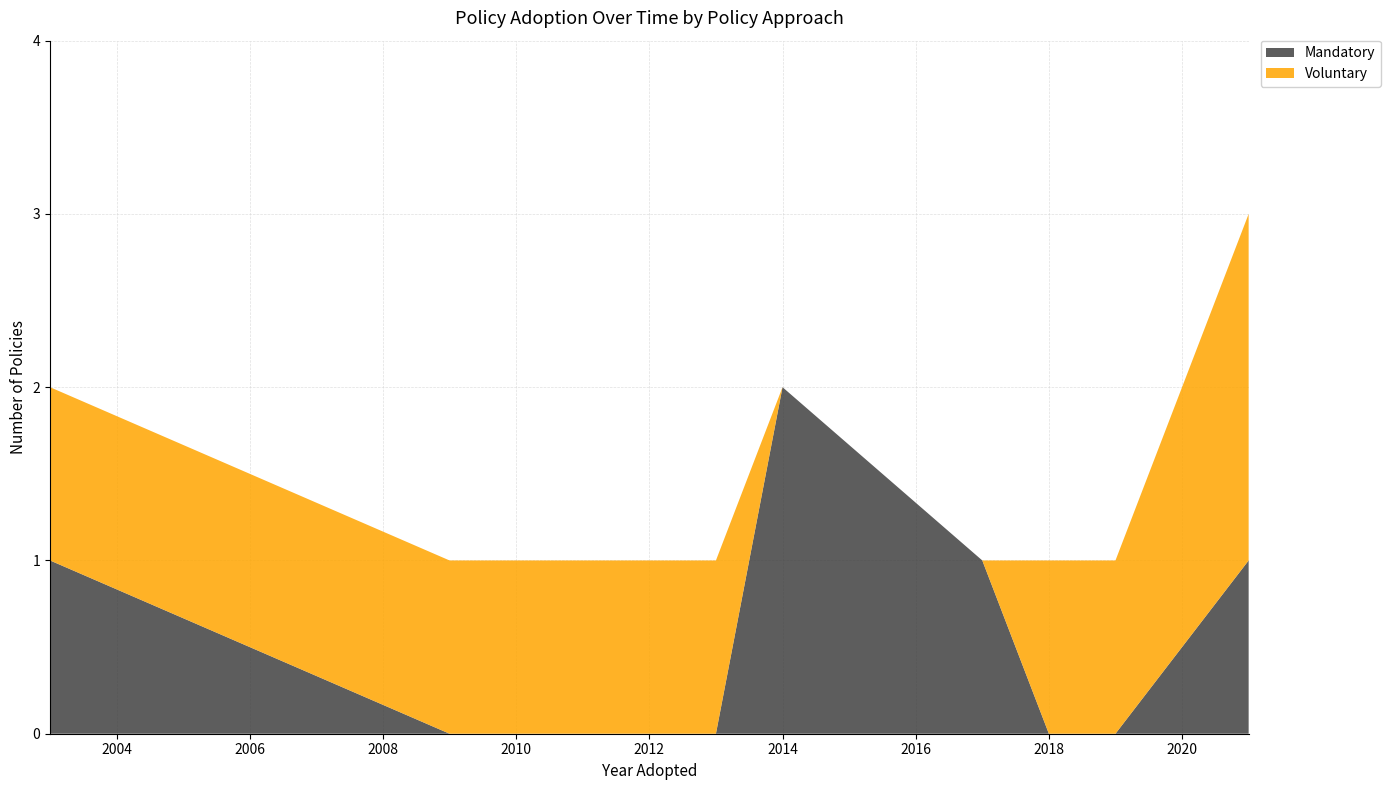

At which label does Mandatory reach its peak?

2014